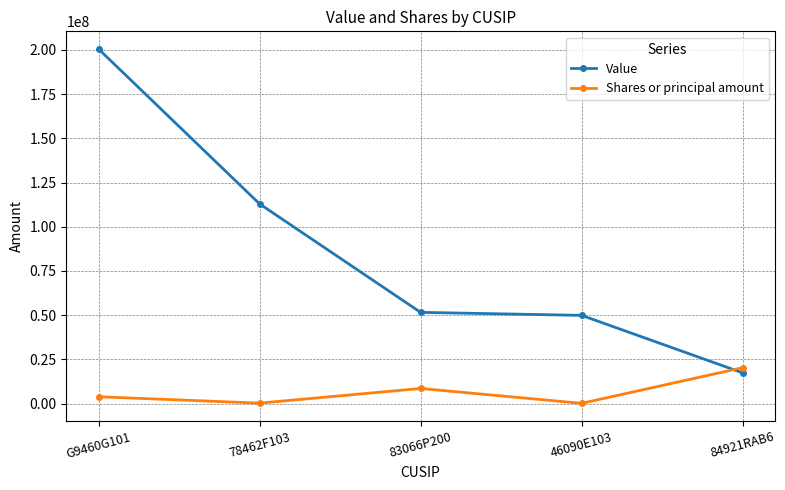

Which category has the highest value in the Value series?

G9460G101